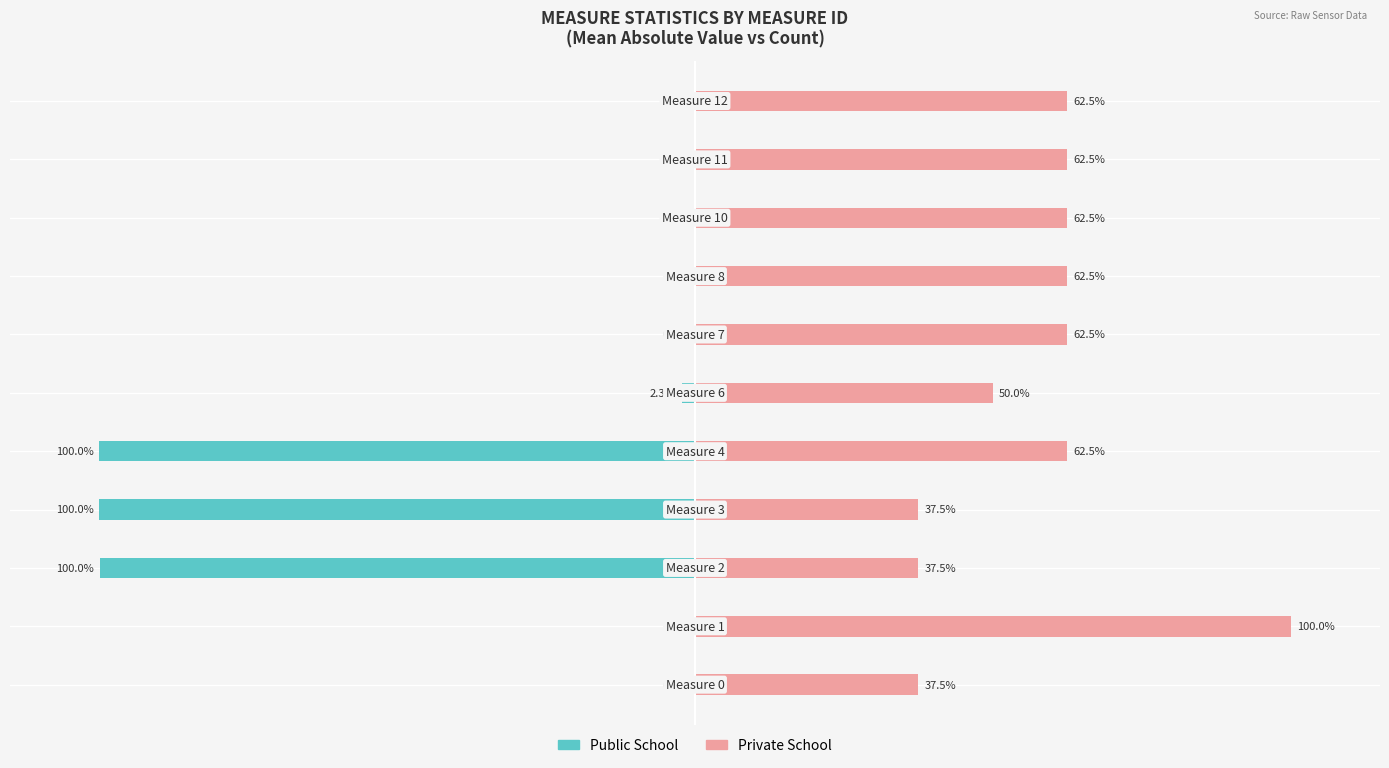

True or false: Private School has a value of 15.1 at 50.

False